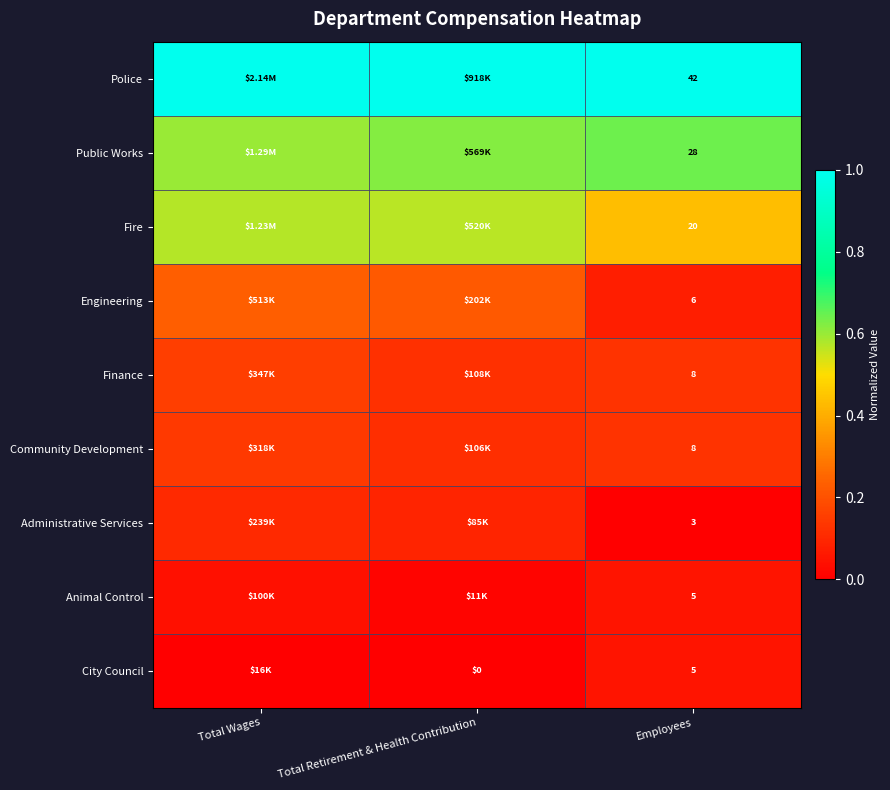

At how many categories does at least one series exceed 0?

3